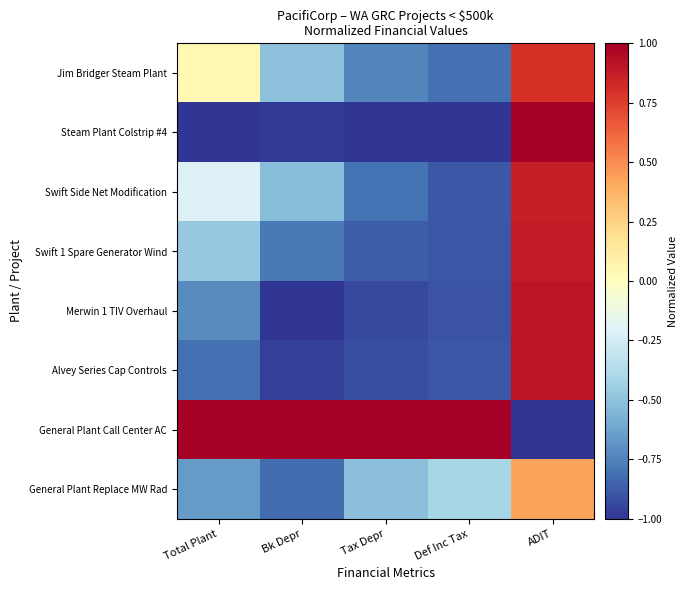

What is the difference between the highest and lowest values at Def Inc Tax?

2.0